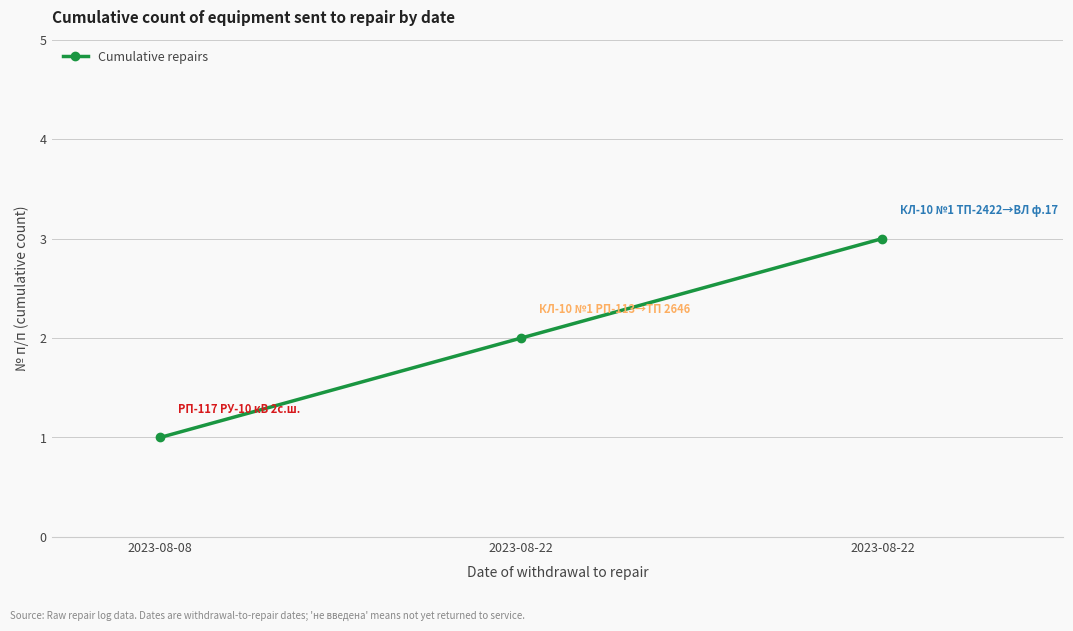

Rank the categories by value from highest to lowest.

2023-08-22, 2023-08-22, 2023-08-08